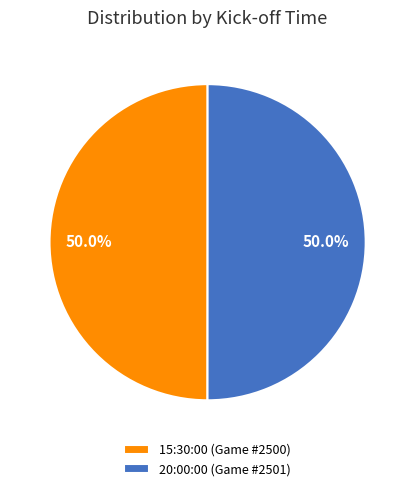

Approximately how many times larger is the value at 20:00:00 (Game #2501) compared to 15:30:00 (Game #2500)?

1.0